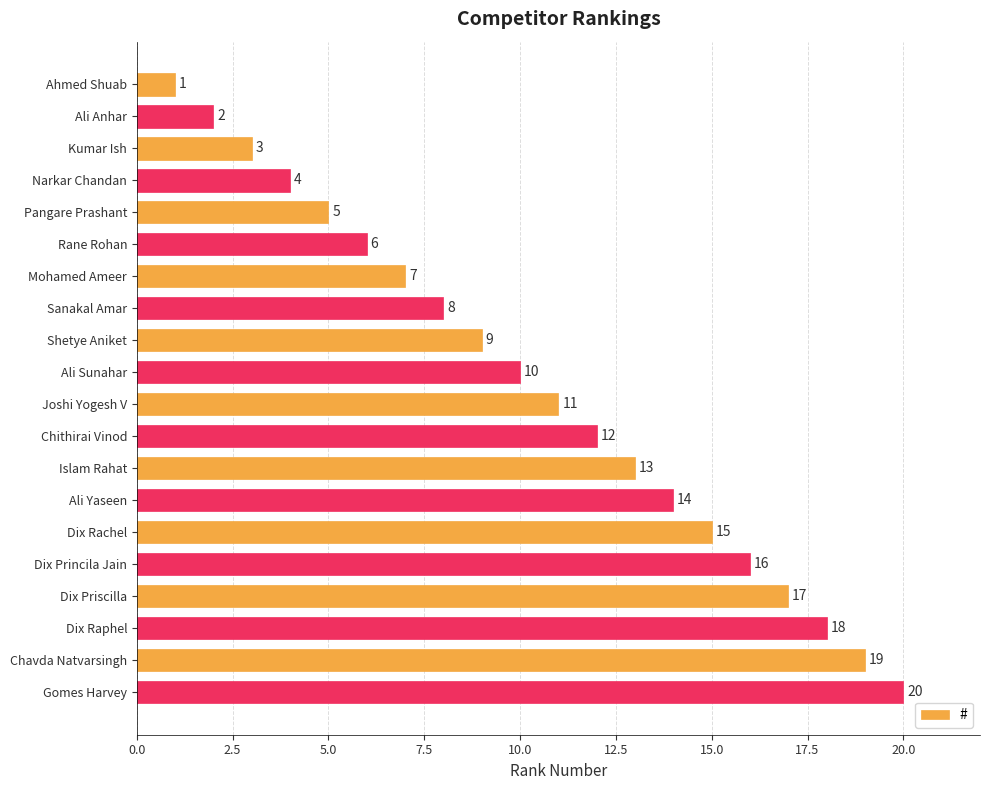

The value at Kumar Ish is 4. True or false?

False